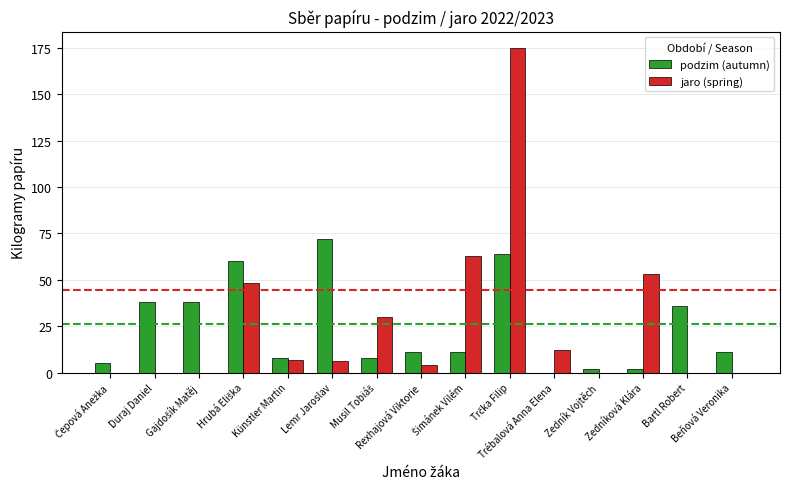

What is the sum of all podzim (autumn) values?

366